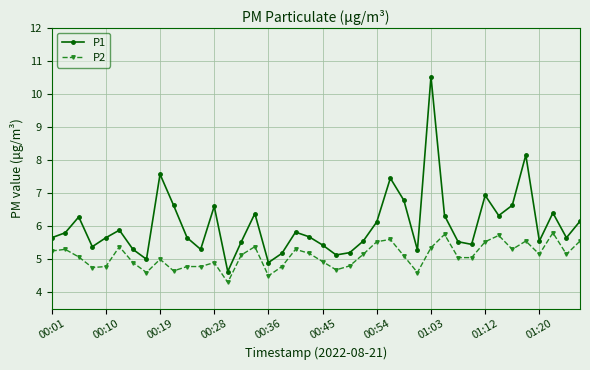

What is the average value of the P1 series?

6.0